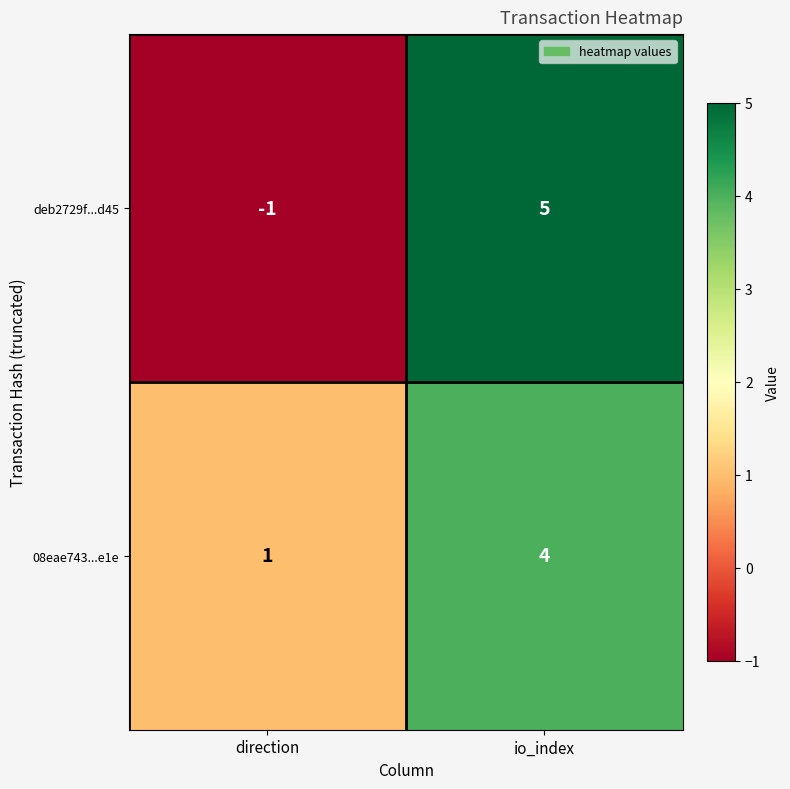

What is the approximate value of deb2729f...d45 at io_index?

5